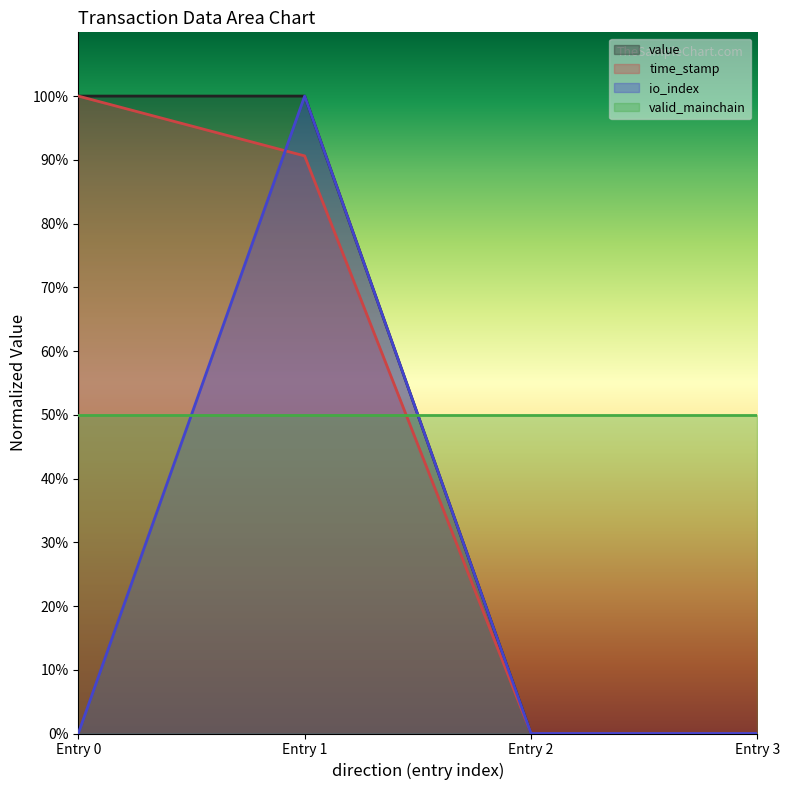

True or false: time_stamp and io_index intersect in this chart.

True